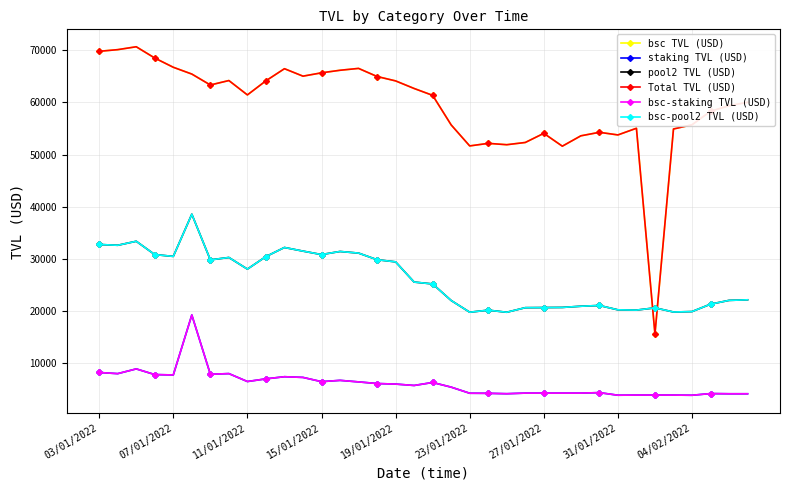

How many lines are shown in the chart?

6